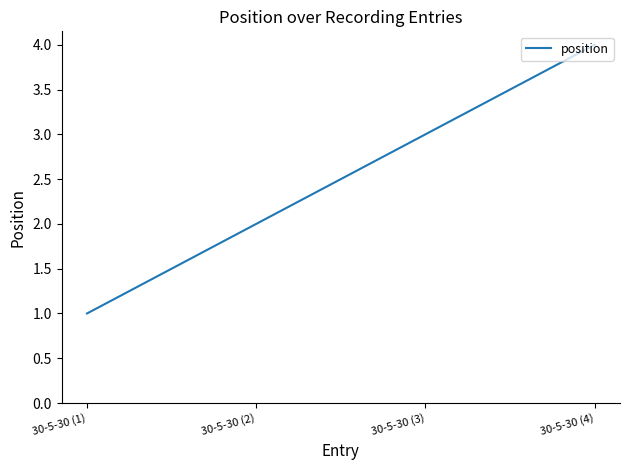

Is it true that the value at 30-5-30 (4) is 4?

True